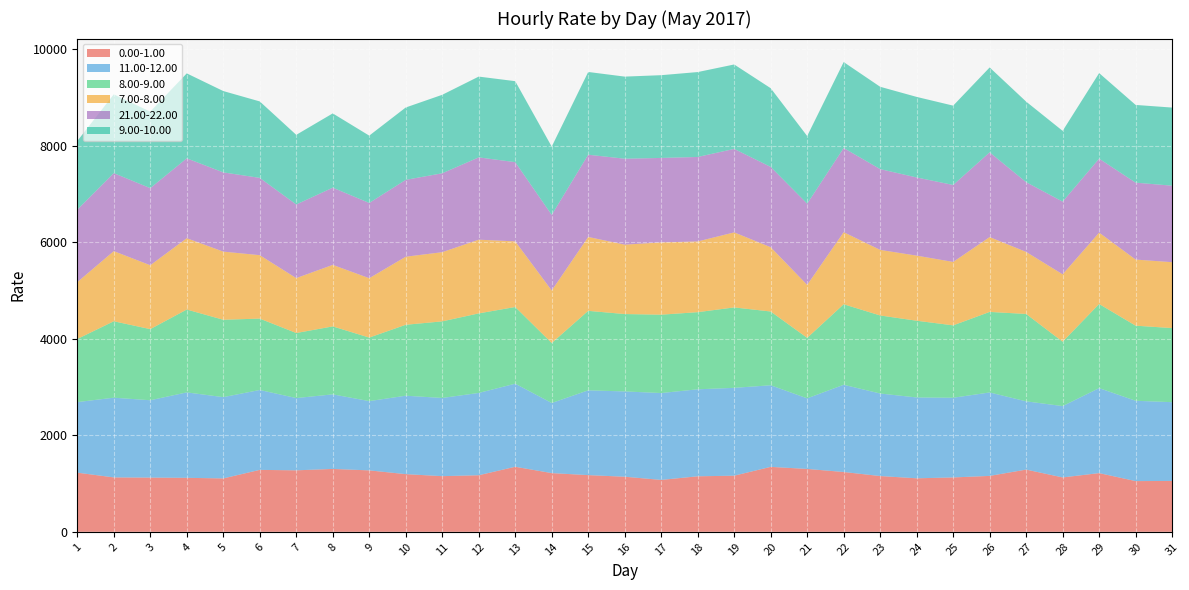

Reading left to right, transcribe all the data shown in this chart.

0.00-1.00: 1=1225.6	2=1127.4	3=1123.4	4=1118.5	5=1106.4	6=1283.2	7=1274.0	8=1302.8	9=1272.8	10=1194.9	11=1153.2	12=1172.0	13=1347.7	14=1216.5	15=1174.7	16=1141.2	17=1075.5	18=1150.2	19=1162.9	20=1345.5	21=1302.6	22=1239.5	23=1155.6	24=1108.7	25=1126.5	26=1158.5	27=1289.1	28=1127.0	29=1216.2	30=1050.9	31=1054.1
11.00-12.00: 1=1461.8	2=1651.1	3=1602.5	4=1769.9	5=1683.8	6=1655.1	7=1496.9	8=1544.9	9=1435.0	10=1624.9	11=1619.9	12=1705.2	13=1720.8	14=1452.5	15=1756.4	16=1767.1	17=1799.5	18=1802.3	19=1819.7	20=1690.5	21=1462.3	22=1806.9	23=1709.6	24=1674.8	25=1651.0	26=1728.8	27=1413.9	28=1477.6	29=1760.7	30=1664.0	31=1631.5
8.00-9.00: 1=1307.1	2=1583.6	3=1473.4	4=1716.9	5=1603.3	6=1478.9	7=1347.6	8=1407.9	9=1316.4	10=1469.5	11=1586.9	12=1648.0	13=1589.1	14=1242.6	15=1646.8	16=1603.5	17=1623.5	18=1598.1	19=1666.2	20=1528.3	21=1253.4	22=1668.2	23=1616.9	24=1589.7	25=1499.8	26=1668.5	27=1810.3	28=1333.7	29=1743.0	30=1555.8	31=1535.2
7.00-8.00: 1=1178.2	2=1452.9	3=1323.8	4=1477.7	5=1411.6	6=1314.3	7=1137.6	8=1275.0	9=1229.9	10=1410.3	11=1433.2	12=1527.3	13=1359.8	14=1088.0	15=1531.1	16=1437.5	17=1497.3	18=1465.2	19=1554.8	20=1331.9	21=1097.6	22=1493.7	23=1358.6	24=1348.9	25=1314.2	26=1550.6	27=1285.7	28=1396.2	29=1479.2	30=1369.7	31=1365.2
21.00-22.00: 1=1501.9	2=1616.1	3=1597.1	4=1654.6	5=1641.5	6=1601.2	7=1525.2	8=1599.3	9=1559.0	10=1592.2	11=1634.5	12=1704.8	13=1641.1	14=1566.2	15=1703.7	16=1780.4	17=1750.0	18=1750.2	19=1729.4	20=1663.8	21=1682.1	22=1743.7	23=1673.5	24=1619.2	25=1594.3	26=1755.5	27=1445.0	28=1506.3	29=1531.9	30=1593.2	31=1585.0
9.00-10.00: 1=1422.0	2=1632.4	3=1584.9	4=1760.3	5=1685.2	6=1584.1	7=1443.0	8=1538.8	9=1394.9	10=1499.3	11=1626.3	12=1673.9	13=1678.0	14=1414.7	15=1714.5	16=1701.1	17=1714.7	18=1759.1	19=1749.3	20=1630.7	21=1401.7	22=1780.3	23=1706.1	24=1669.1	25=1643.6	26=1758.7	27=1668.8	28=1465.9	29=1773.0	30=1610.5	31=1618.4